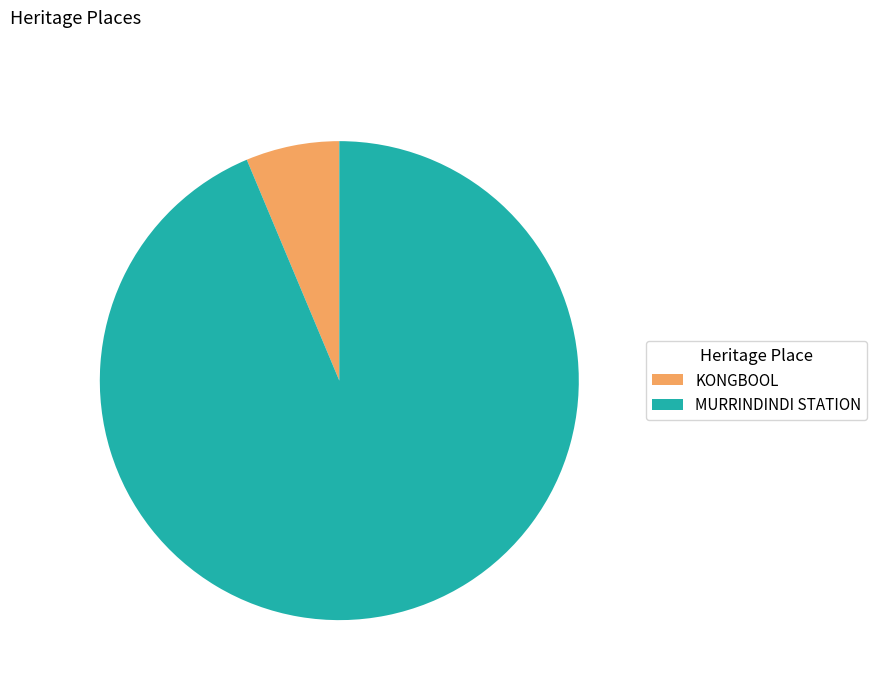

What is the smallest slice in the pie chart?

KONGBOOL